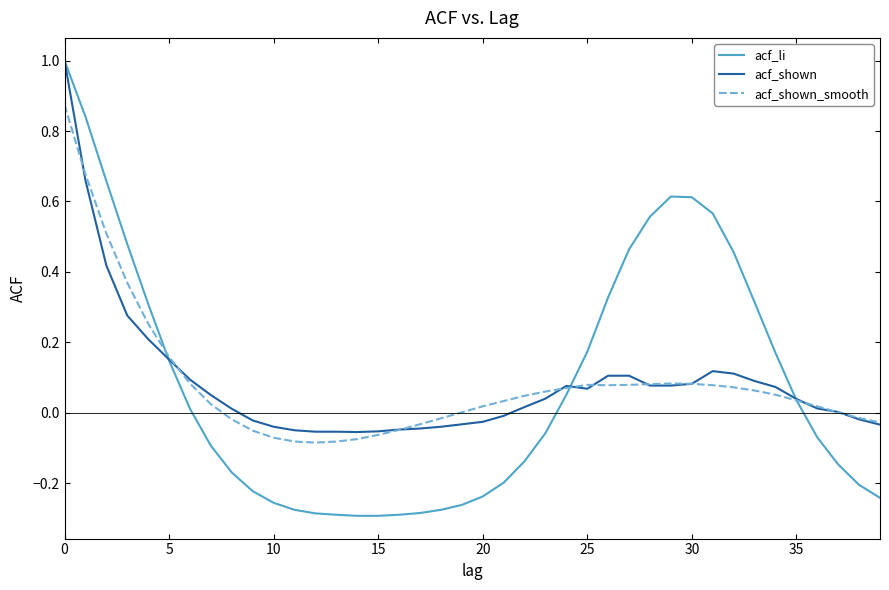

What are all the series names shown in the legend?

acf_li, acf_shown, acf_shown_smooth